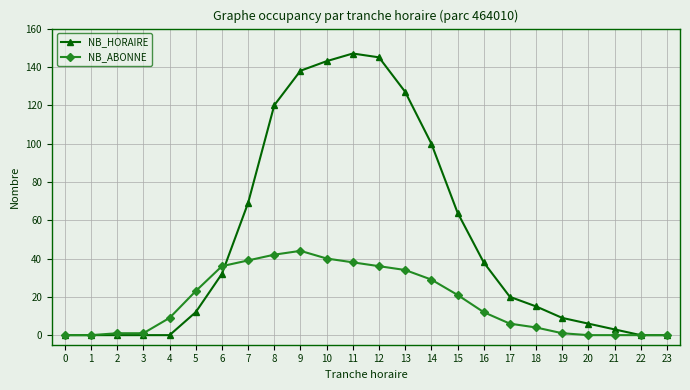

Reading left to right, what are all the values shown in this chart?

NB_HORAIRE: 0	0	0	0	0	12	32	69	120	138	143	147	145	127	100	64	38	20	15	9	6	3	0	0
NB_ABONNE: 0	0	1	1	9	23	36	39	42	44	40	38	36	34	29	21	12	6	4	1	0	0	0	0